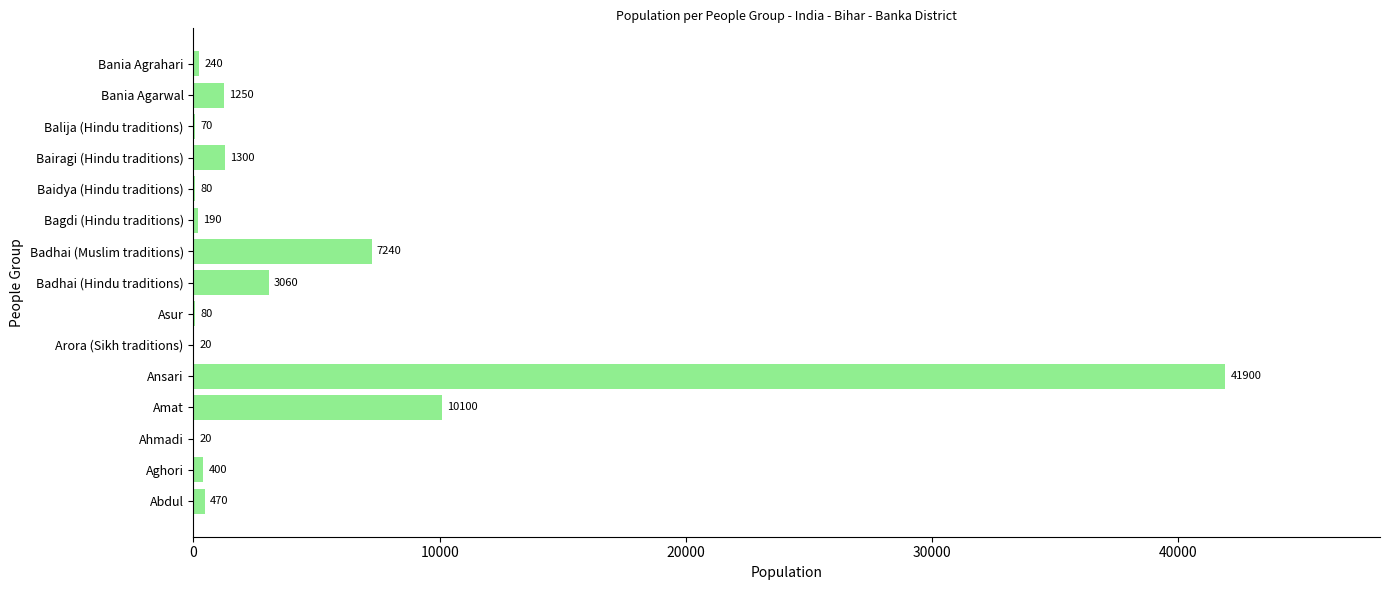

True or false: the data shows 470 at Abdul.

True